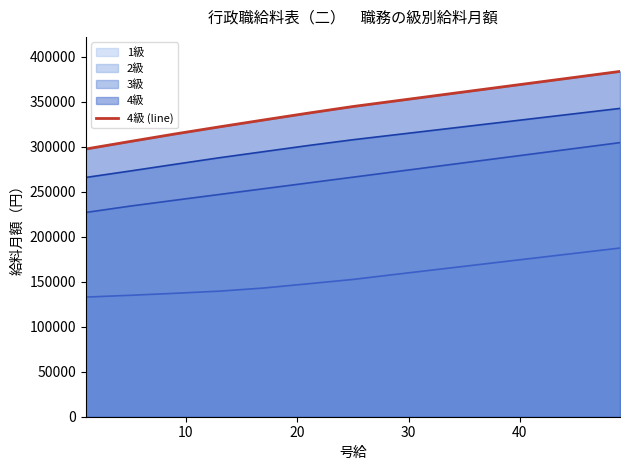

Rank the series by their average value, from lowest to highest.

1級, 2級, 3級, 4級 (line)